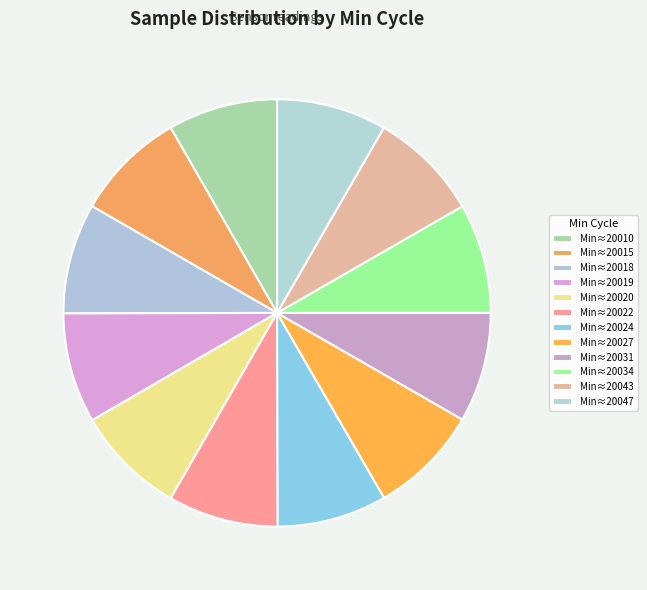

Count the number of slices in the pie.

12